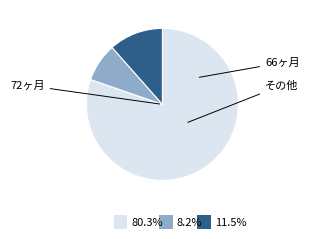

Does any single category account for the majority?

Yes